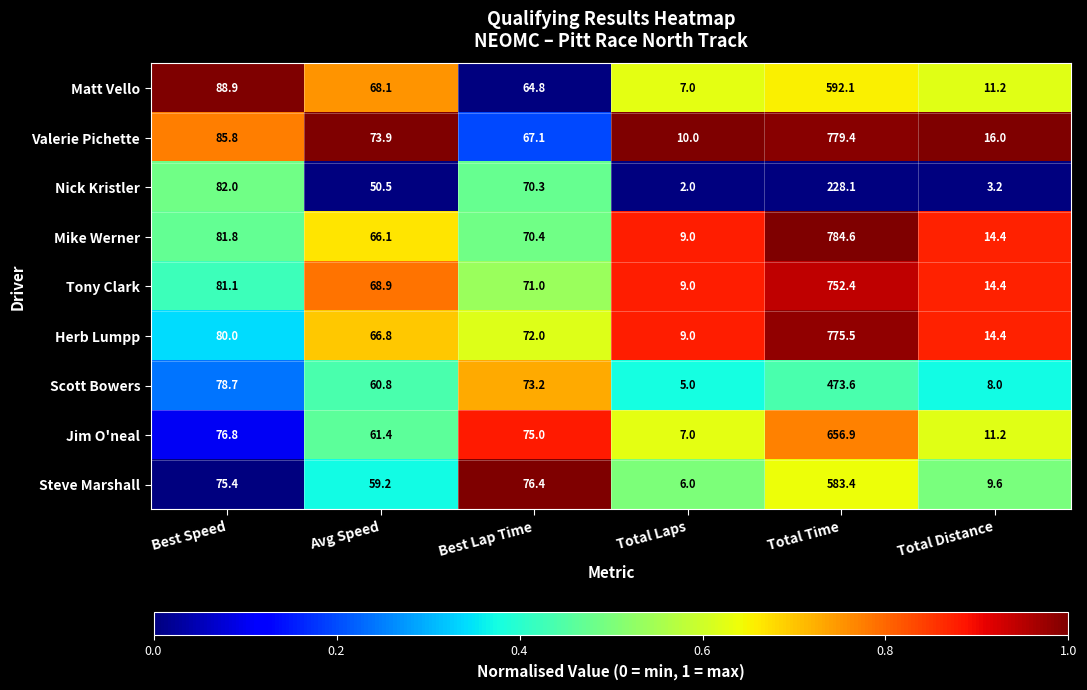

Which series has the widest spread of values?

Mike Werner